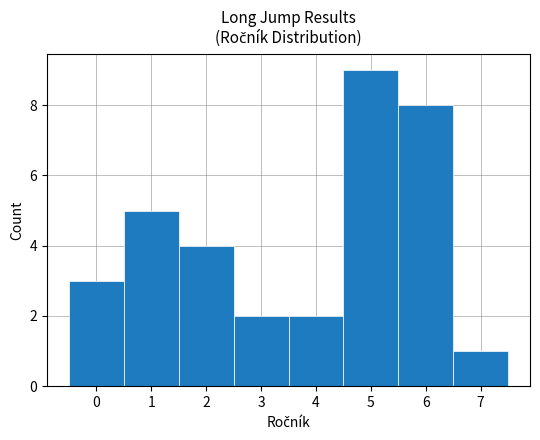

Reading left to right, transcribe this chart: for each bar, give the range it covers on the x-axis and its height. The values are not printed on the chart, so give them approximately, as read against the axis.

-0.5 to 0.5: 3
0.5 to 1.5: 5
1.5 to 2.5: 4
2.5 to 3.5: 2
3.5 to 4.5: 2
4.5 to 5.5: 9
5.5 to 6.5: 8
6.5 to 7.5: 1